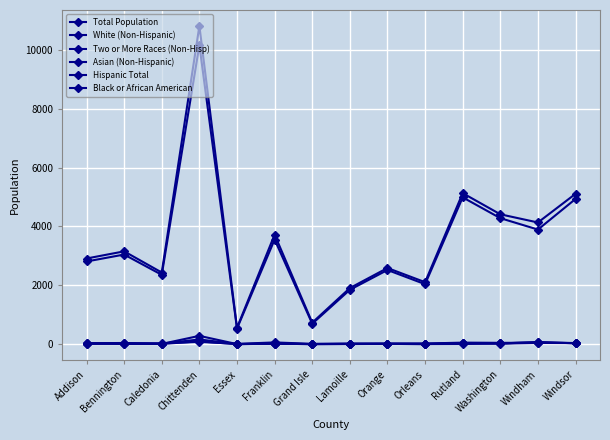

The value of Asian (Non-Hispanic) at Essex is 6. True or false?

False